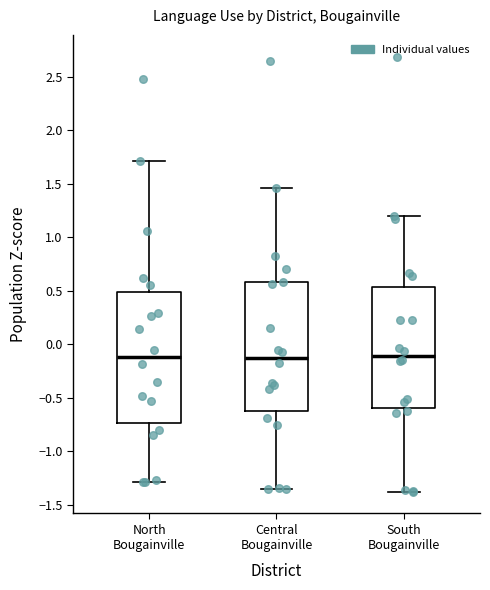

Reading left to right, transcribe this box plot: for each box, give where its median line is, the range the box spans, and where its two whiskers end, as read against the y-axis. The values are not printed on the chart, so give them approximately, as read against the axis.

North Bougainville: median -0.10, box -0.75 to 0.50, whiskers -1.30 to 1.70
Central Bougainville: median -0.15, box -0.60 to 0.60, whiskers -1.35 to 1.45
South Bougainville: median -0.10, box -0.60 to 0.55, whiskers -1.40 to 1.20